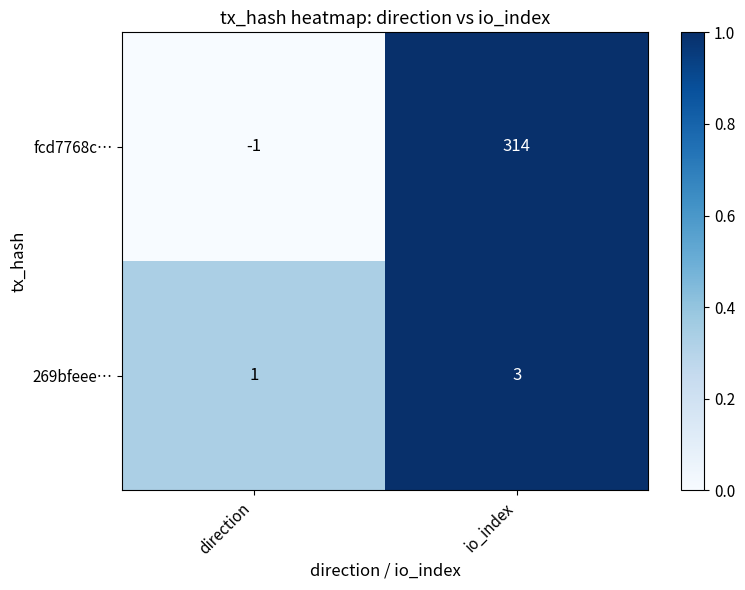

Where is fcd7768c… nearest to the value 156?

direction